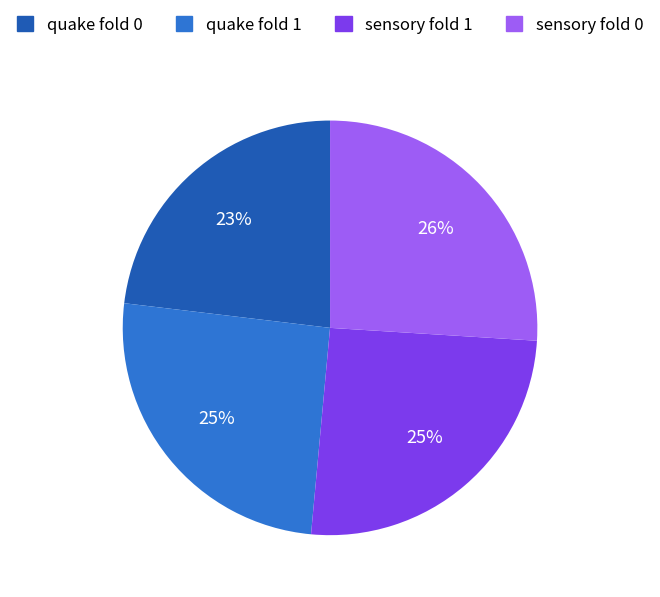

To the nearest percent, what is the difference between the largest and smallest slice percentages?

3%